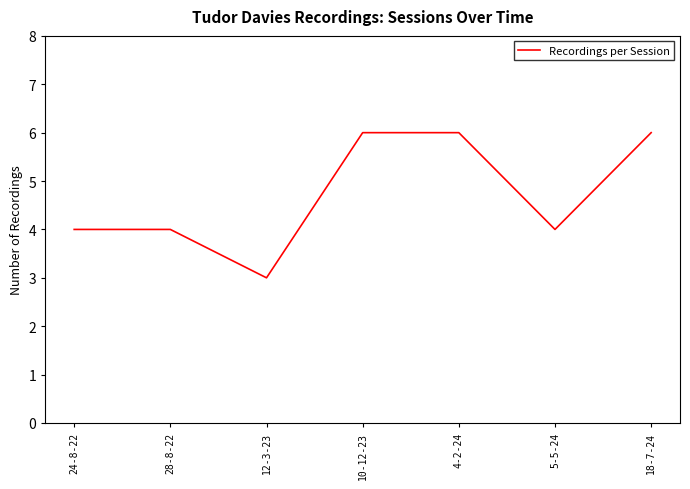

How many interior local valleys (lower than both neighbors) does the data have?

2